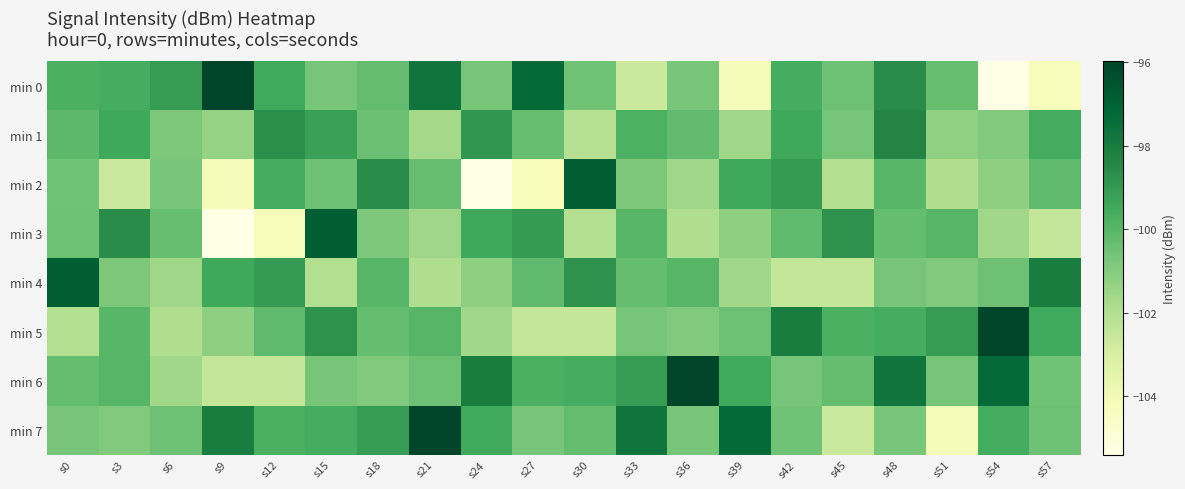

Reading right to left, extract all data points from this chart.

min 0: s57=-104.2	s54=-105.4	s51=-100.3	s48=-98.6	s45=-100.5	s42=-99.6	s39=-104.2	s36=-100.7	s33=-102.7	s30=-100.5	s27=-97.3	s24=-100.7	s21=-97.7	s18=-100.2	s15=-100.7	s12=-99.5	s9=-96.0	s6=-99.1	s3=-99.6	s0=-99.7
min 1: s57=-99.6	s54=-100.9	s51=-101.2	s48=-98.3	s45=-100.7	s42=-99.5	s39=-101.6	s36=-100.2	s33=-99.8	s30=-102.1	s27=-100.3	s24=-98.9	s21=-101.7	s18=-100.5	s15=-99.2	s12=-98.7	s9=-101.3	s6=-100.8	s3=-99.5	s0=-100.1
min 2: s57=-100.2	s54=-101.2	s51=-102.0	s48=-100.0	s45=-102.0	s42=-99.0	s39=-99.5	s36=-101.5	s33=-100.8	s30=-96.8	s27=-104.2	s24=-105.4	s21=-100.3	s18=-98.6	s15=-100.5	s12=-99.6	s9=-104.2	s6=-100.7	s3=-102.7	s0=-100.5
min 3: s57=-102.5	s54=-101.6	s51=-100.0	s48=-100.3	s45=-98.8	s42=-100.2	s39=-101.2	s36=-102.0	s33=-100.0	s30=-102.0	s27=-99.0	s24=-99.5	s21=-101.5	s18=-100.8	s15=-96.8	s12=-104.2	s9=-105.4	s6=-100.3	s3=-98.6	s0=-100.5
min 4: s57=-98.0	s54=-100.5	s51=-100.9	s48=-100.7	s45=-102.5	s42=-102.5	s39=-101.6	s36=-100.0	s33=-100.3	s30=-98.8	s27=-100.2	s24=-101.2	s21=-102.0	s18=-100.0	s15=-102.0	s12=-99.0	s9=-99.5	s6=-101.5	s3=-100.8	s0=-96.8
min 5: s57=-99.5	s54=-96.0	s51=-99.1	s48=-99.6	s45=-99.7	s42=-98.0	s39=-100.5	s36=-100.9	s33=-100.7	s30=-102.5	s27=-102.5	s24=-101.6	s21=-100.0	s18=-100.3	s15=-98.8	s12=-100.2	s9=-101.2	s6=-102.0	s3=-100.0	s0=-102.0
min 6: s57=-100.5	s54=-97.3	s51=-100.7	s48=-97.7	s45=-100.2	s42=-100.7	s39=-99.5	s36=-96.0	s33=-99.1	s30=-99.6	s27=-99.7	s24=-98.0	s21=-100.5	s18=-100.9	s15=-100.7	s12=-102.5	s9=-102.5	s6=-101.6	s3=-100.0	s0=-100.3
min 7: s57=-100.5	s54=-99.6	s51=-104.2	s48=-100.7	s45=-102.7	s42=-100.5	s39=-97.3	s36=-100.7	s33=-97.7	s30=-100.2	s27=-100.7	s24=-99.5	s21=-96.0	s18=-99.1	s15=-99.6	s12=-99.7	s9=-98.0	s6=-100.5	s3=-100.9	s0=-100.7